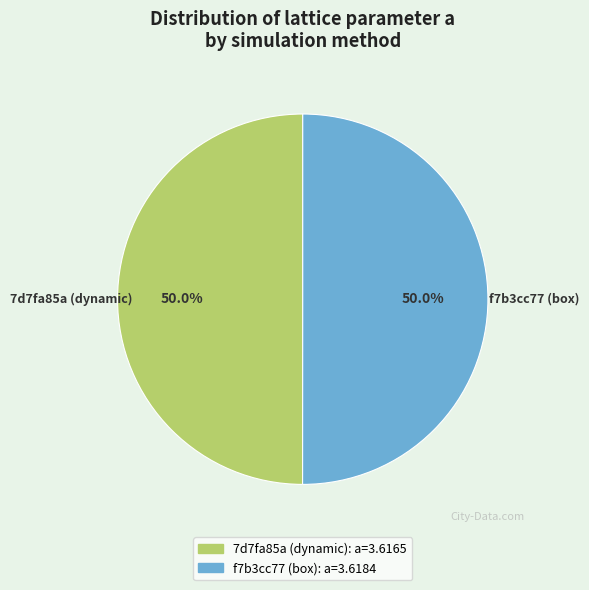

How much of the chart is everything except f7b3cc77 (box)?

50.0%